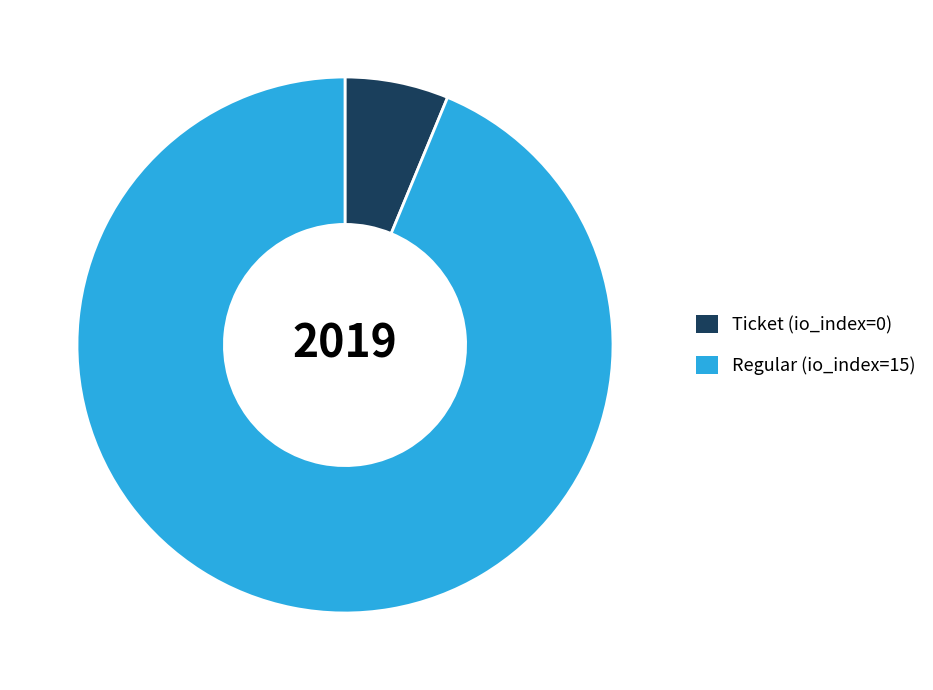

What is the largest slice in the pie chart?

Regular (io_index=15)